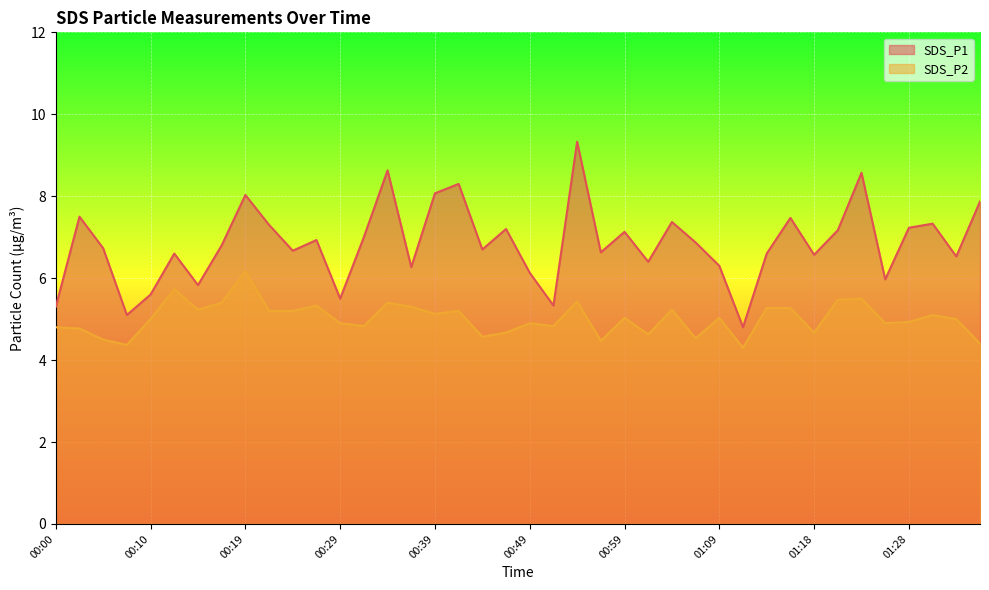

What is the label of the 8th point from the right?

01:18